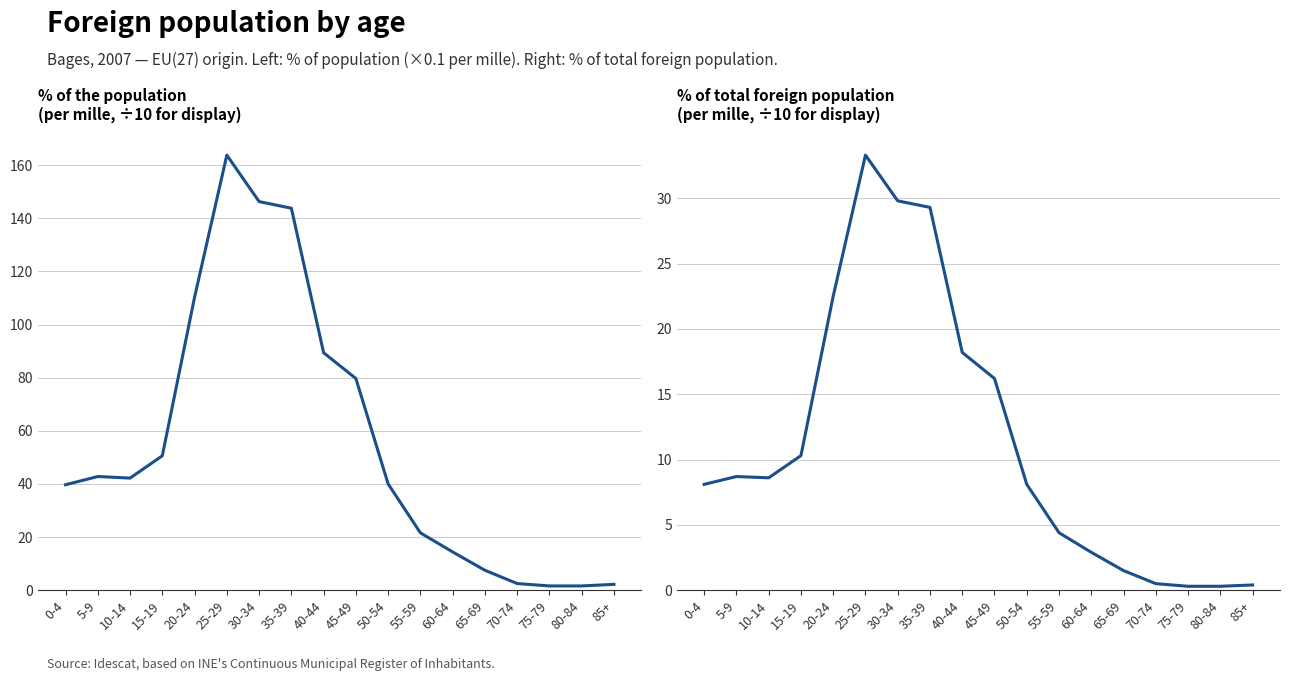

Between 45-49 and 65-69, which series saw the biggest shift?

% of the population